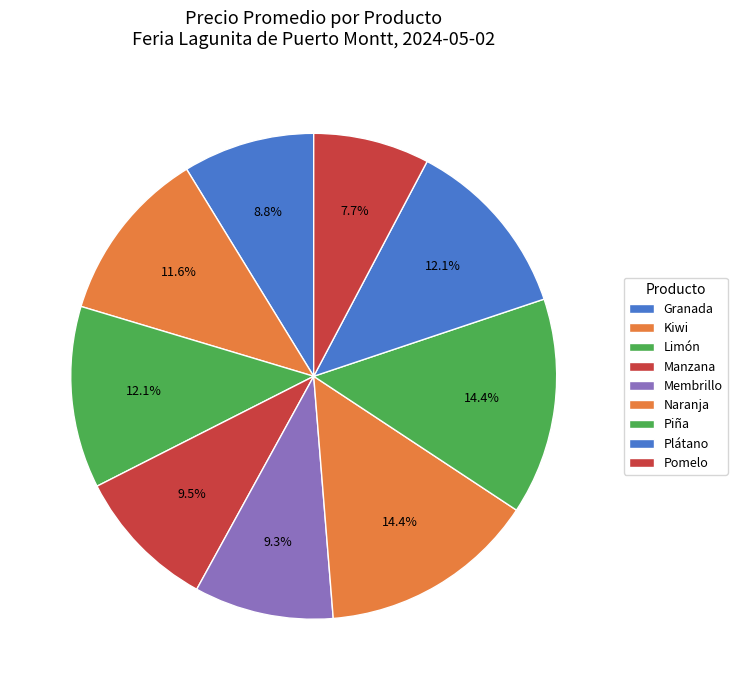

How many slices are in this pie chart?

9